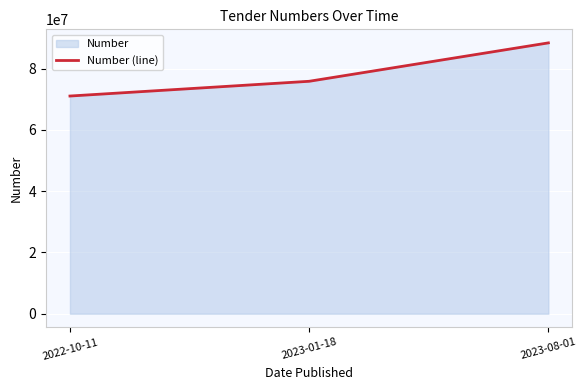

Read the value at 2022-10-11, to the nearest 10.

71051720